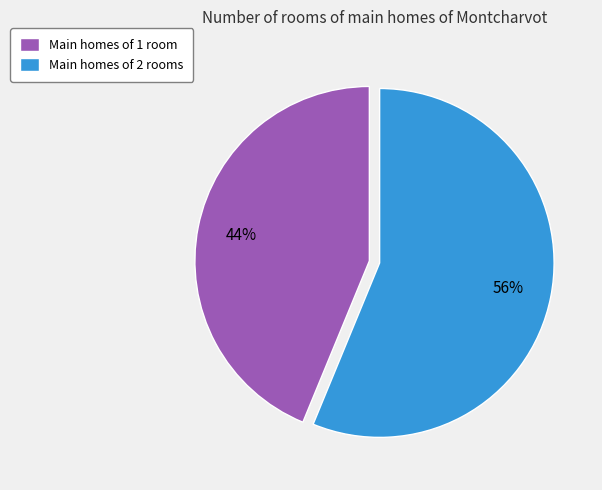

Rank the categories by value from lowest to highest.

Main homes of 1 room, Main homes of 2 rooms